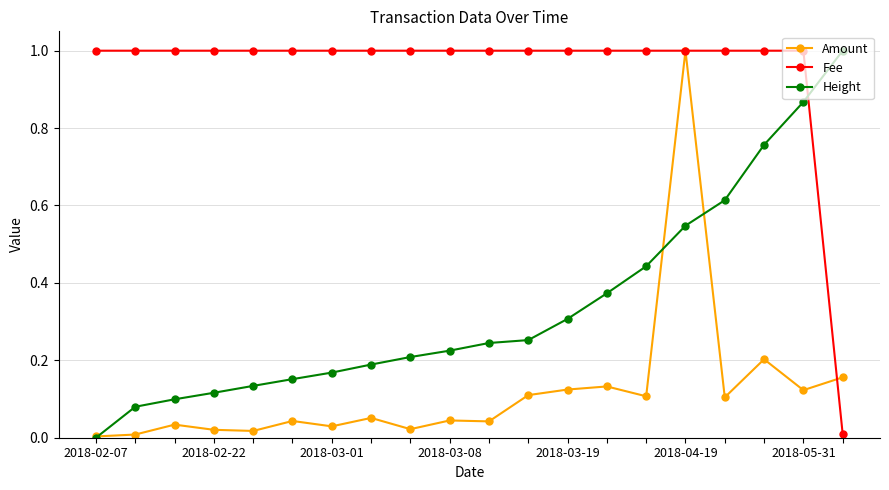

How many times do Fee and Height cross each other?

1